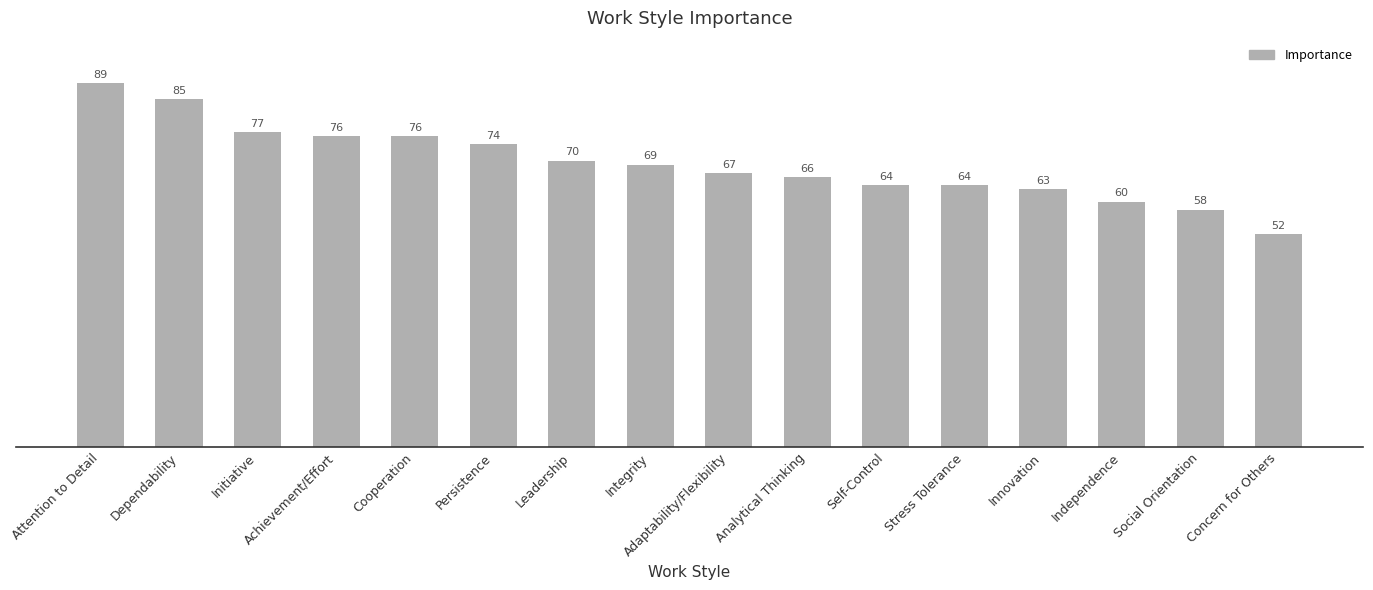

How many values are below 69?

8